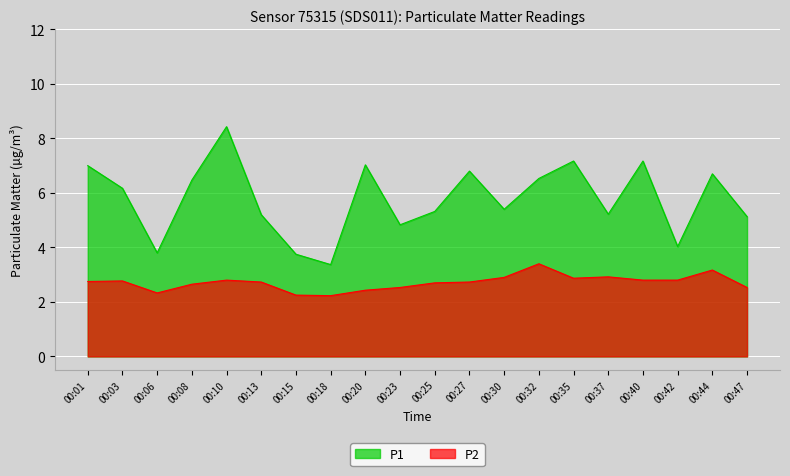

Read the P2 value at 00:18.

2.2